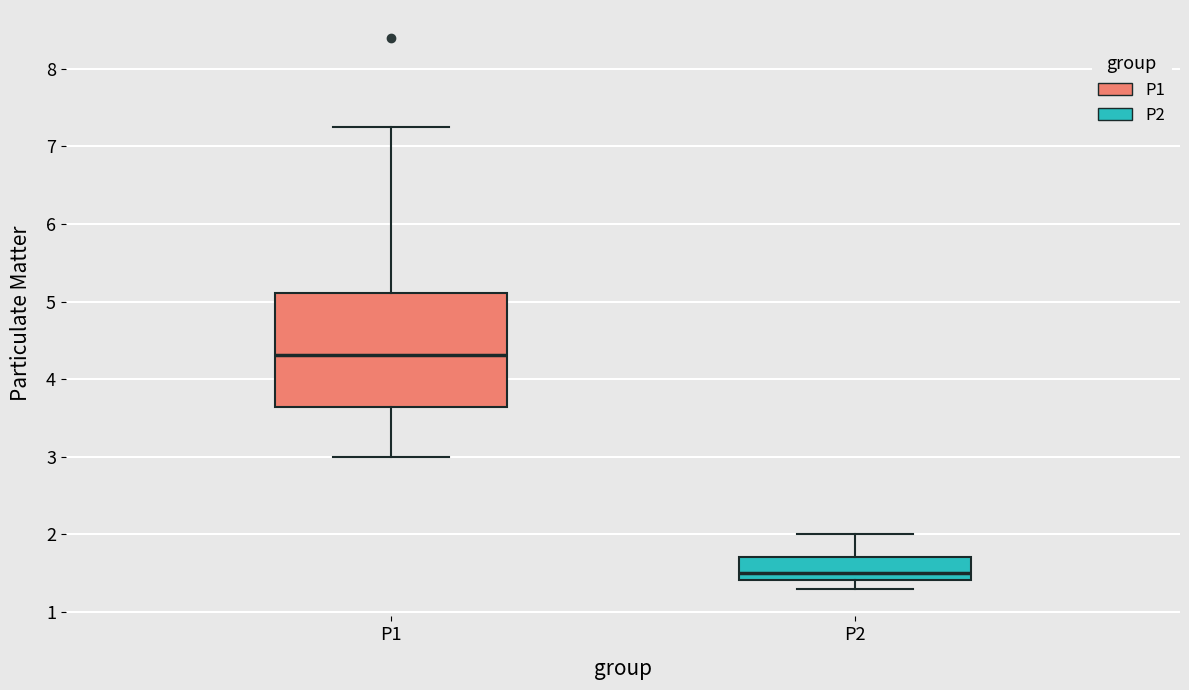

Where does the upper whisker of the box for P1 end on the y-axis? The values are not printed on the chart, so give them approximately, as read against the axis.

7.3